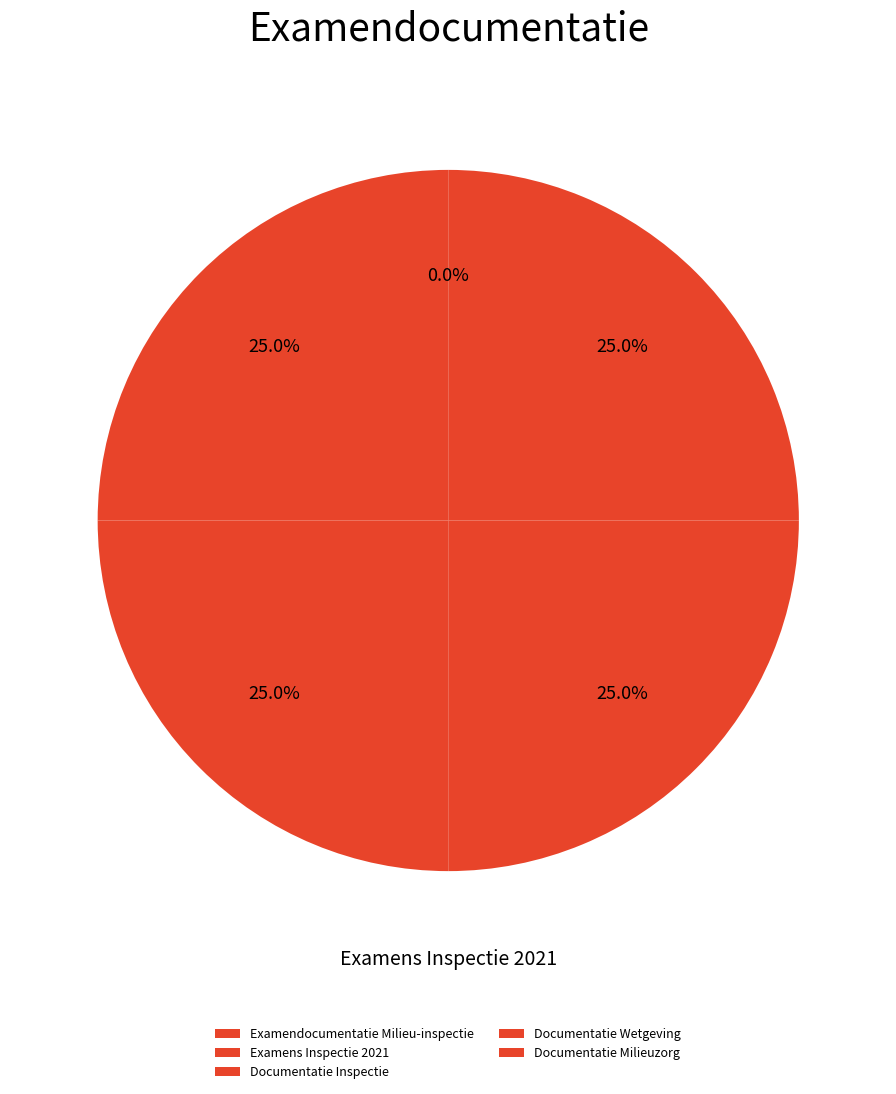

Which slice is the smallest?

Examendocumentatie Milieu-inspectie